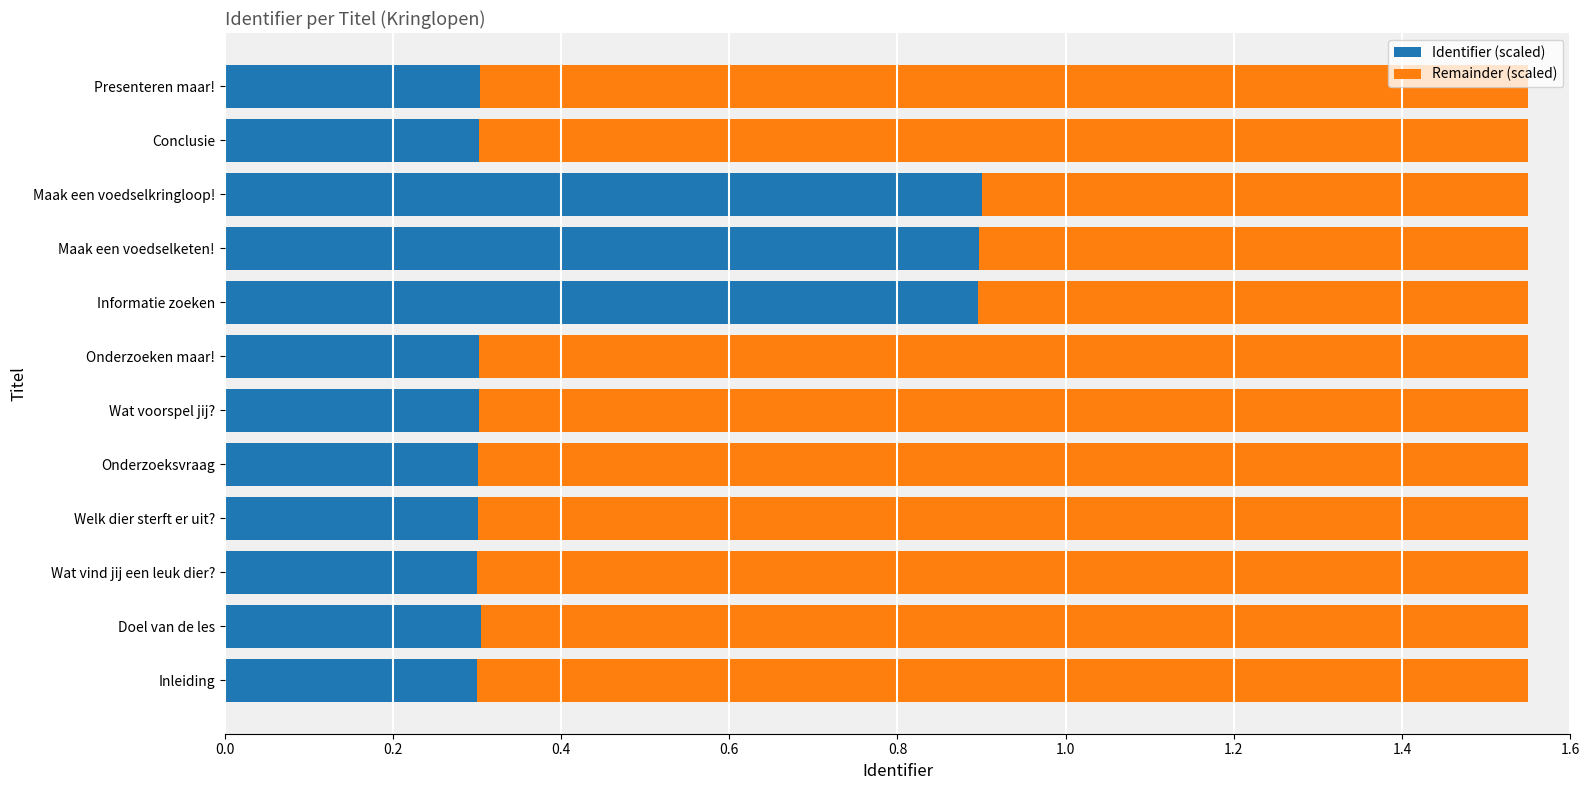

What is the difference between the second highest and second lowest values in the Identifier (scaled) series?

0.6